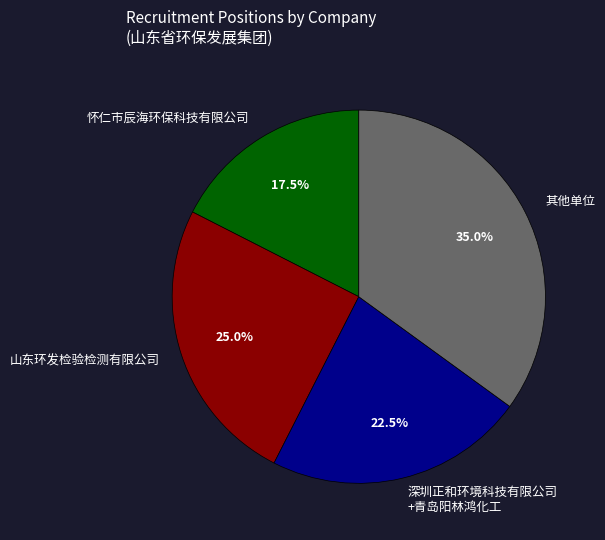

Is there any slice that represents more than half of the pie?

No